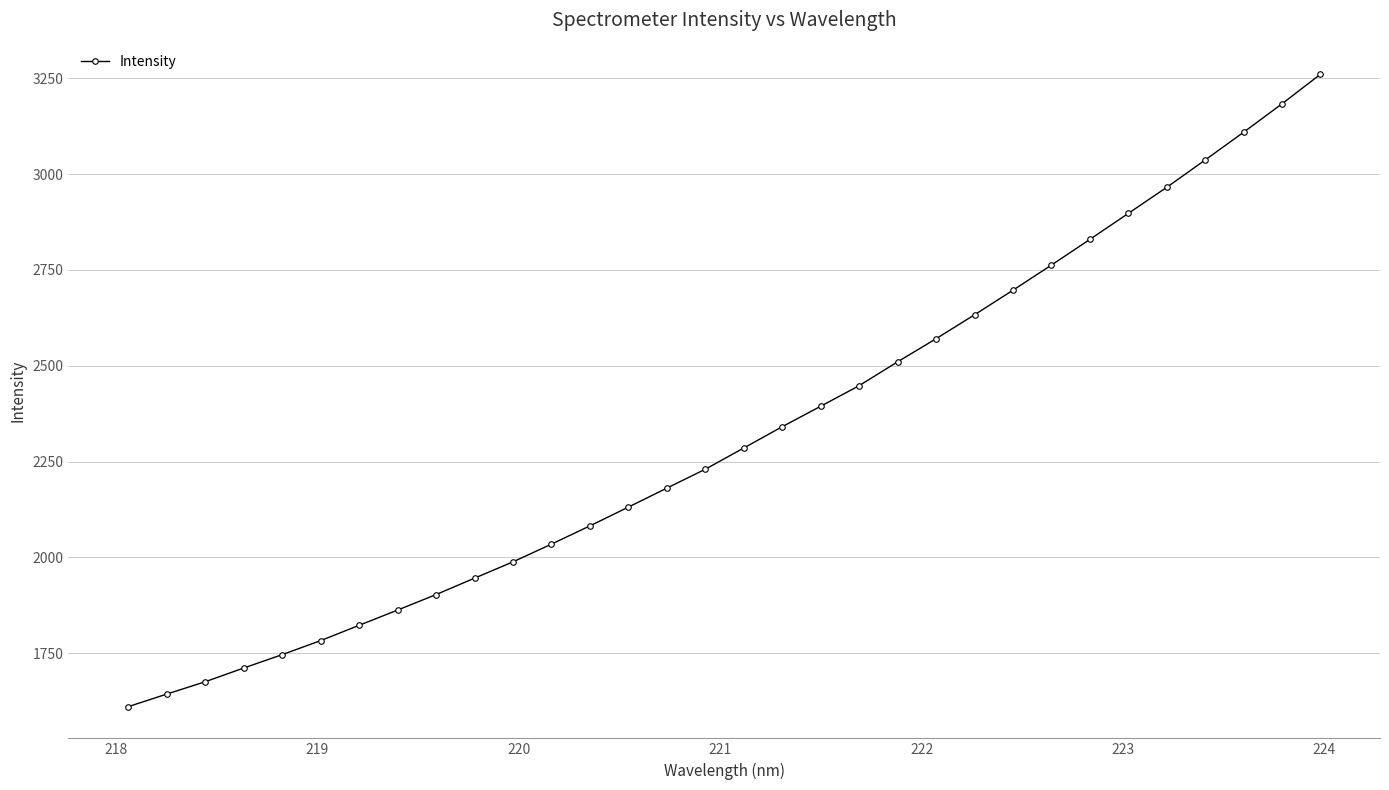

What is the minimum value shown in the chart?

1610.0